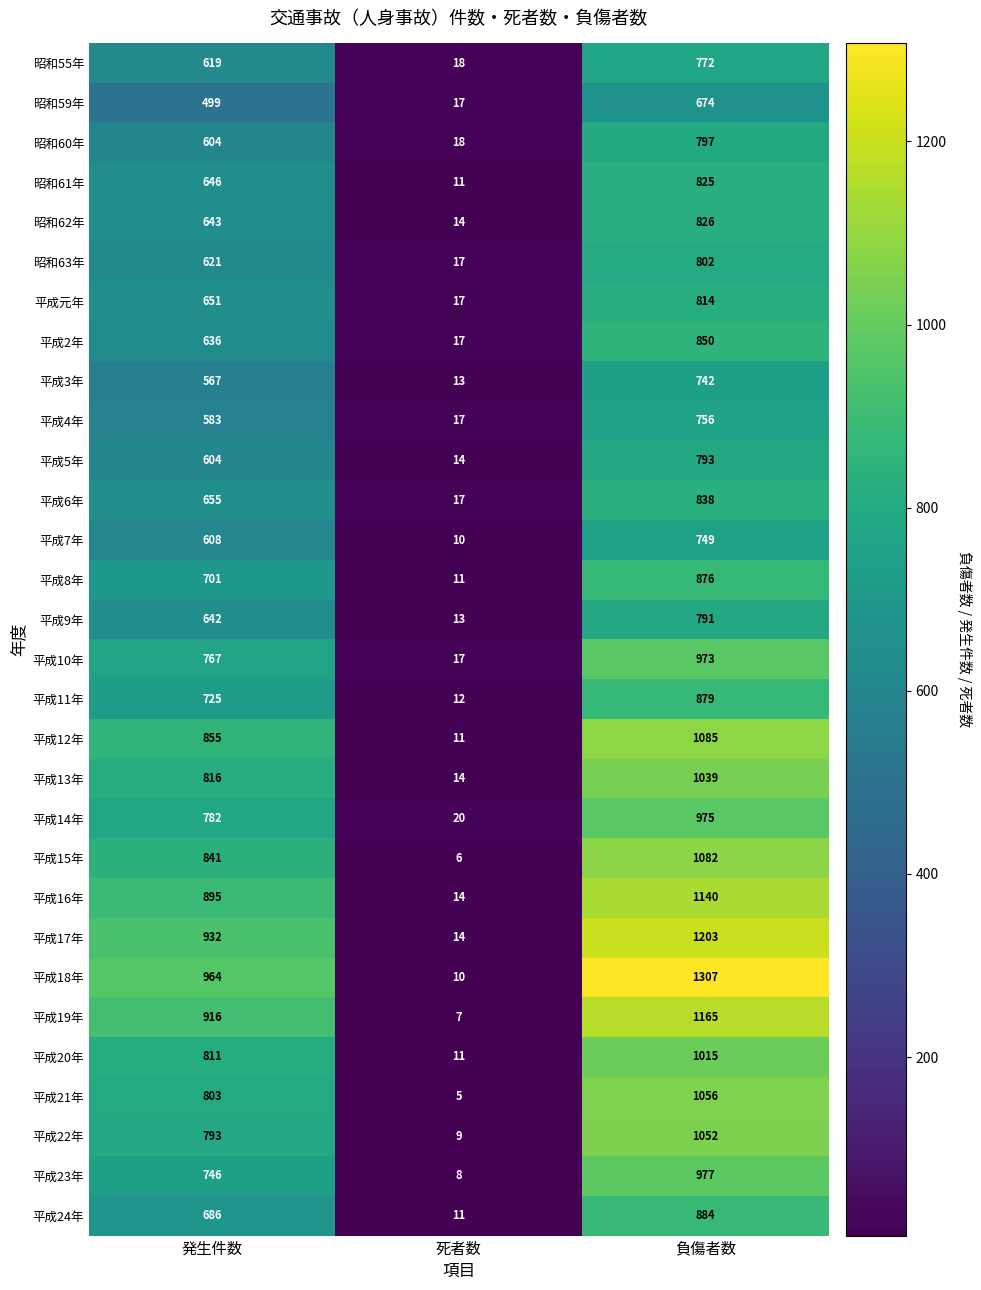

Which series has the largest range (max minus min)?

平成18年